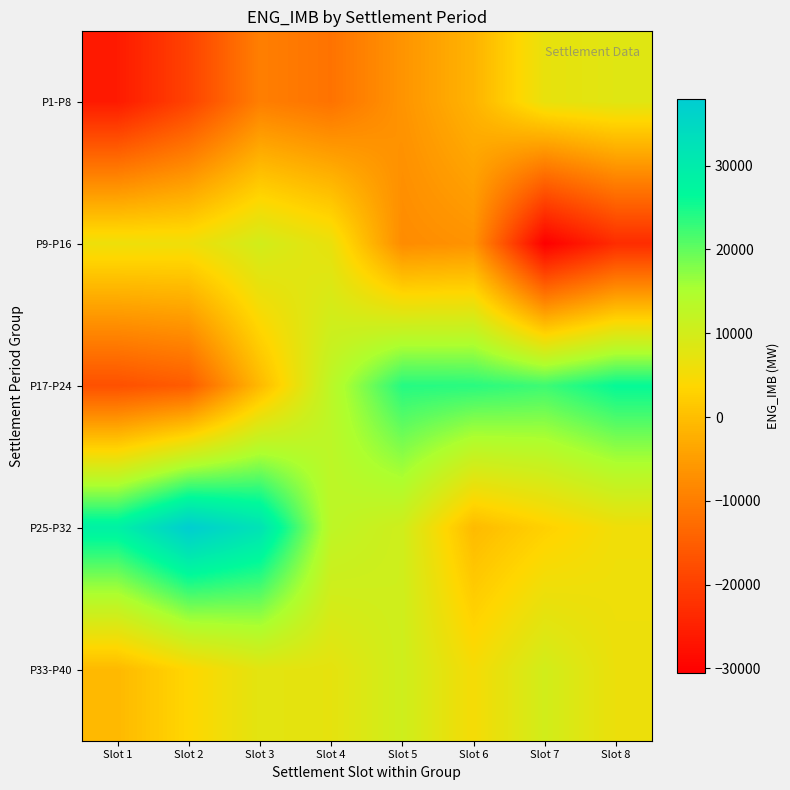

At which category is the sum across all series the highest?

Slot 3